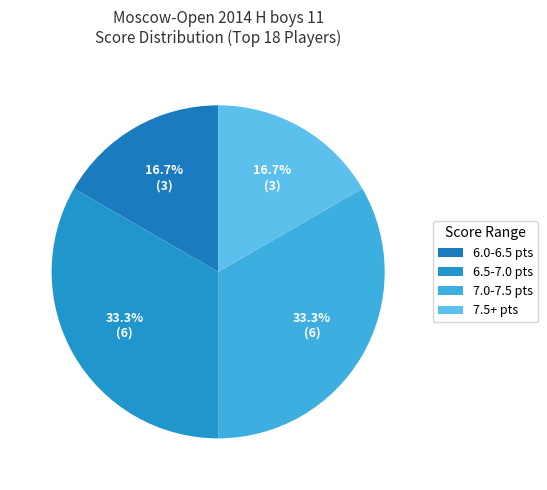

Rank the categories by value from lowest to highest.

6.0-6.5, 7.5+, 6.5-7.0, 7.0-7.5